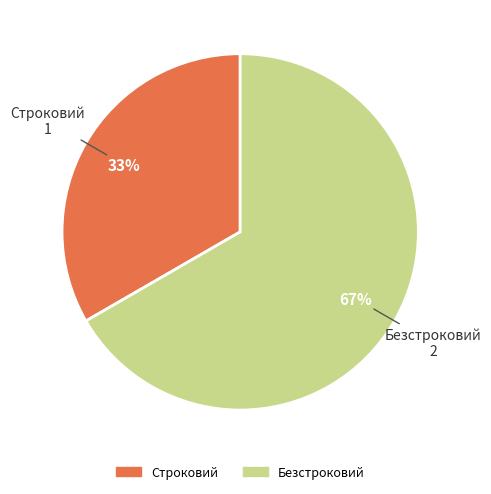

Is the sum of Безстроковий and Строковий greater than half?

Yes